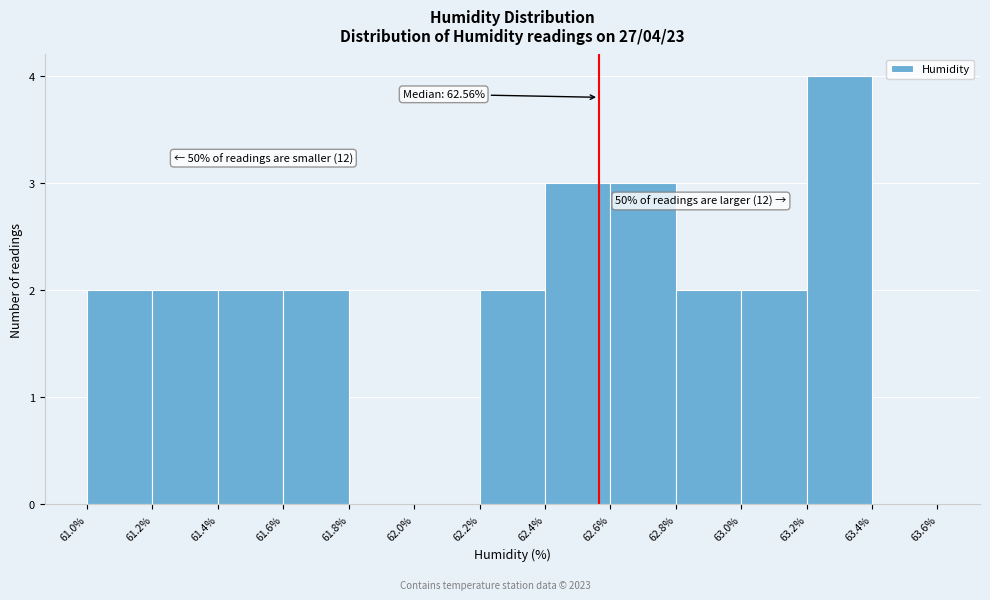

Which range on the x-axis has the tallest bar?

63.2% to 63.4%